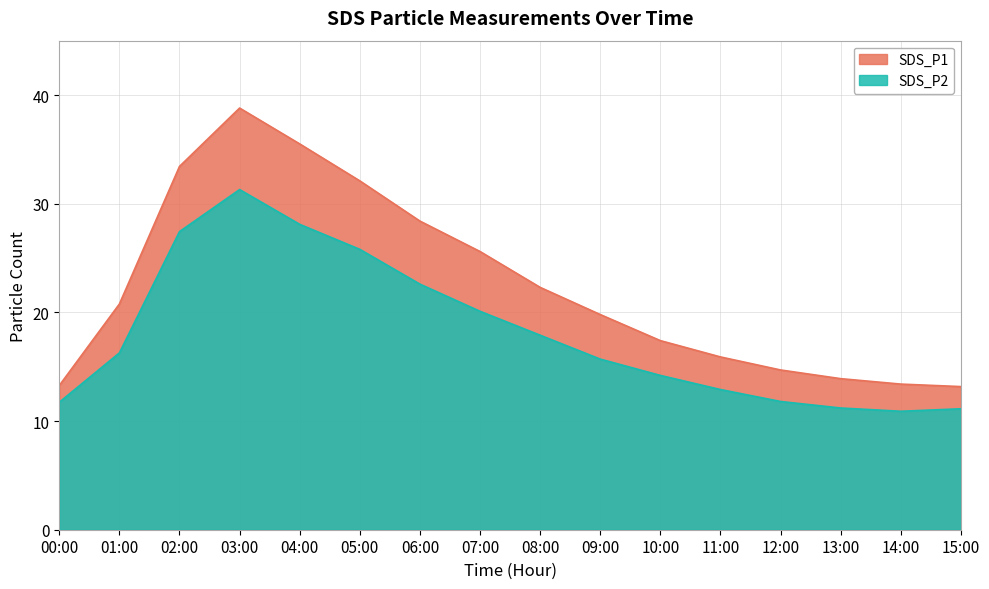

What is the sum of all SDS_P1 values?

358.4